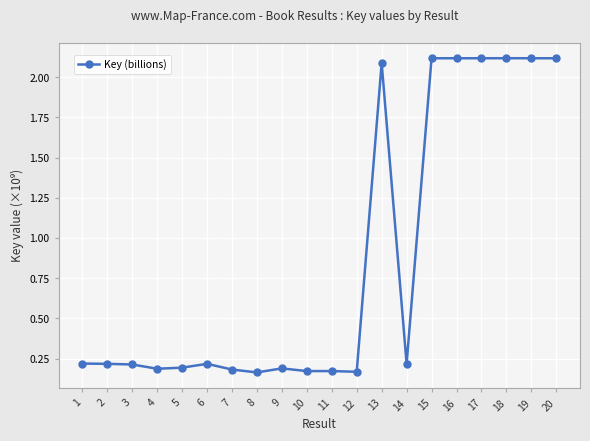

What is the greatest value displayed?

2.1